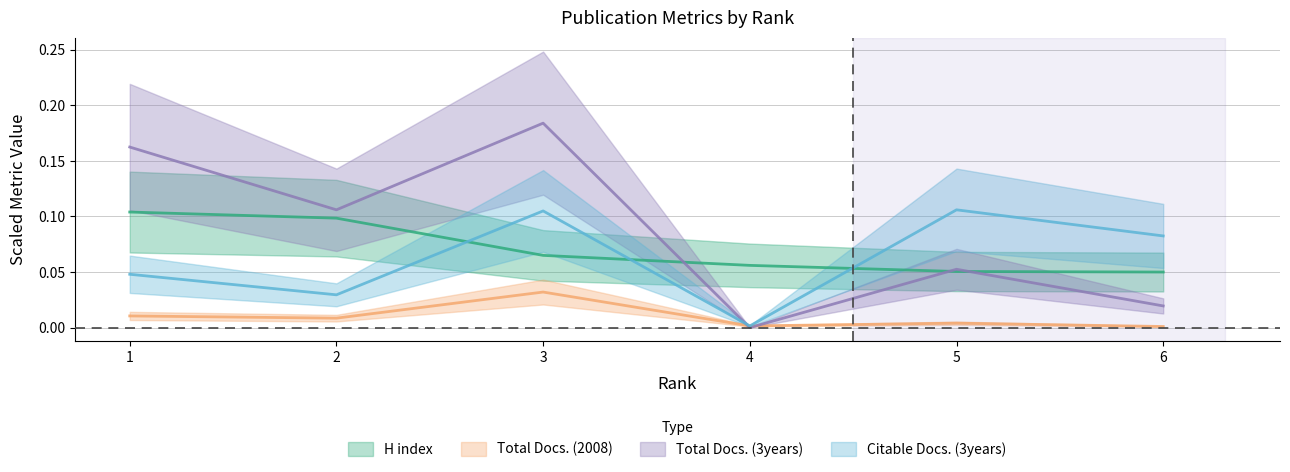

Is the value of Total Docs. (2008) at 6 greater than the value of Citable Docs. (3years) at 5?

No